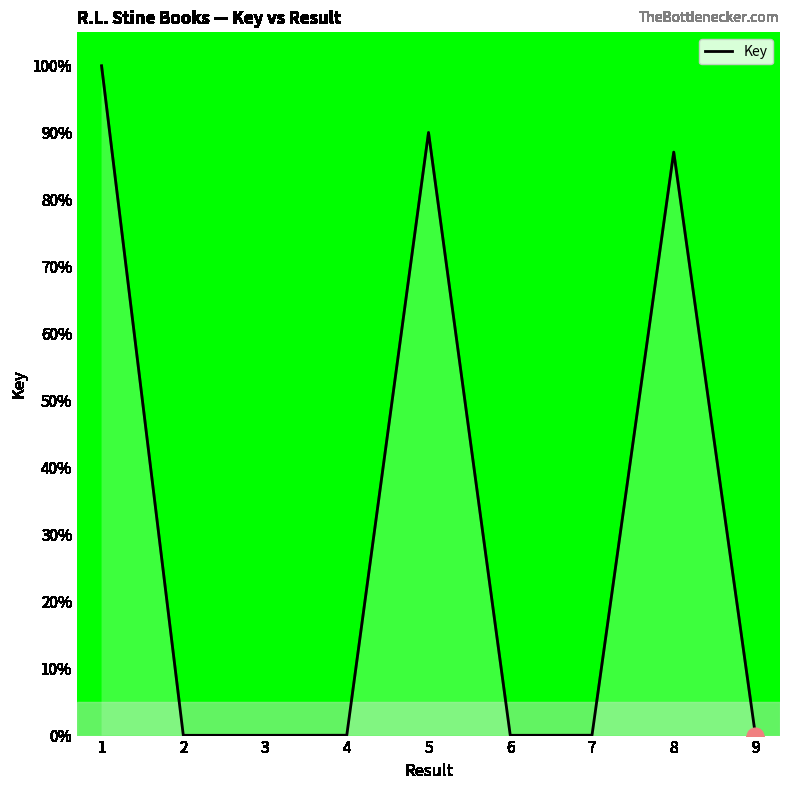

What is the difference between the values at 8 and 5?

2.9